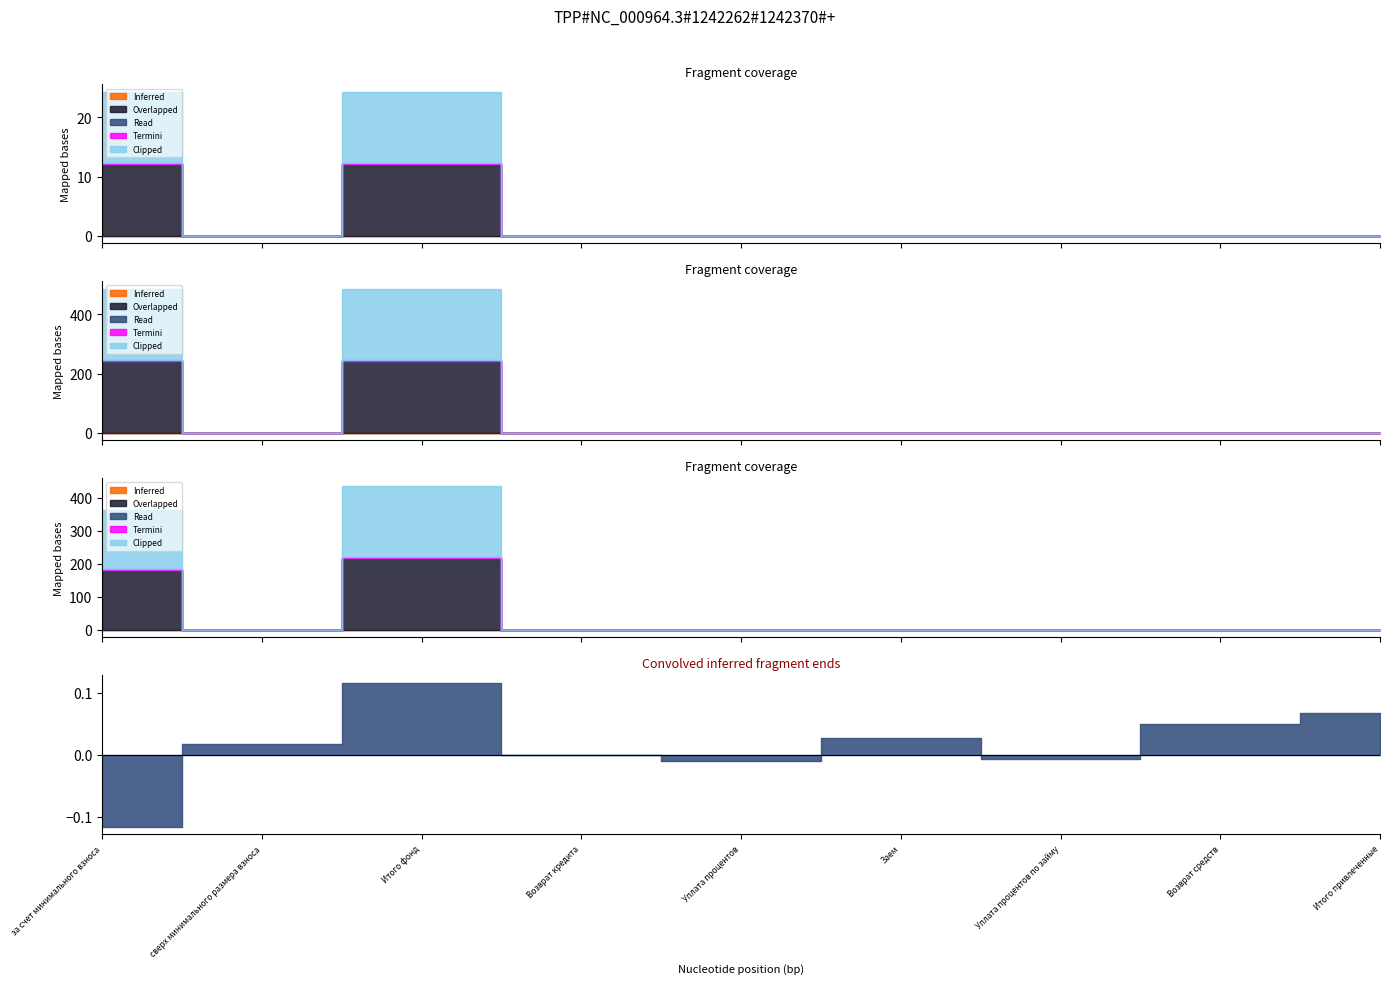

Count the number of data series in this chart.

5